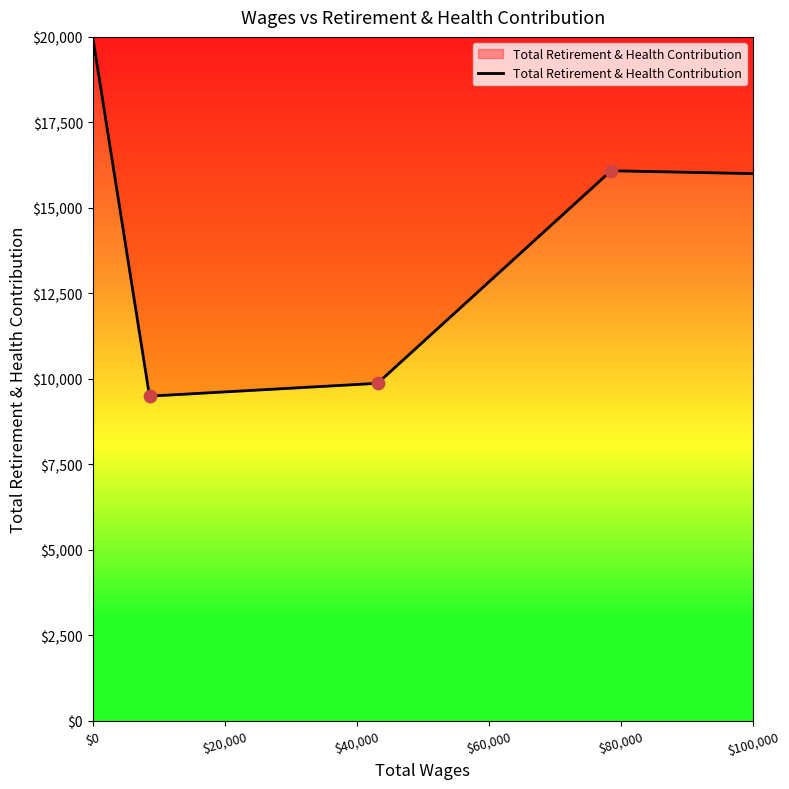

True or false: there are more than 1 points higher than both neighbors.

False